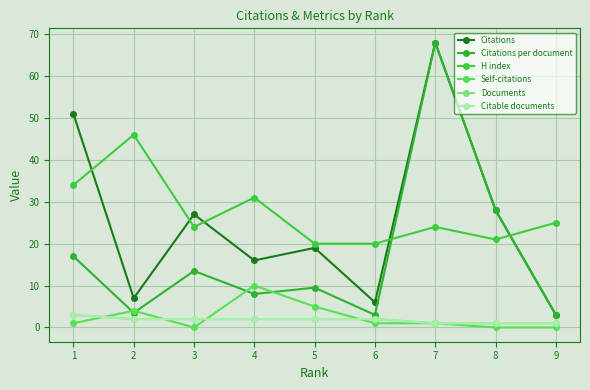

What is the difference between the second highest and minimum values in the Self-citations series?

5.0